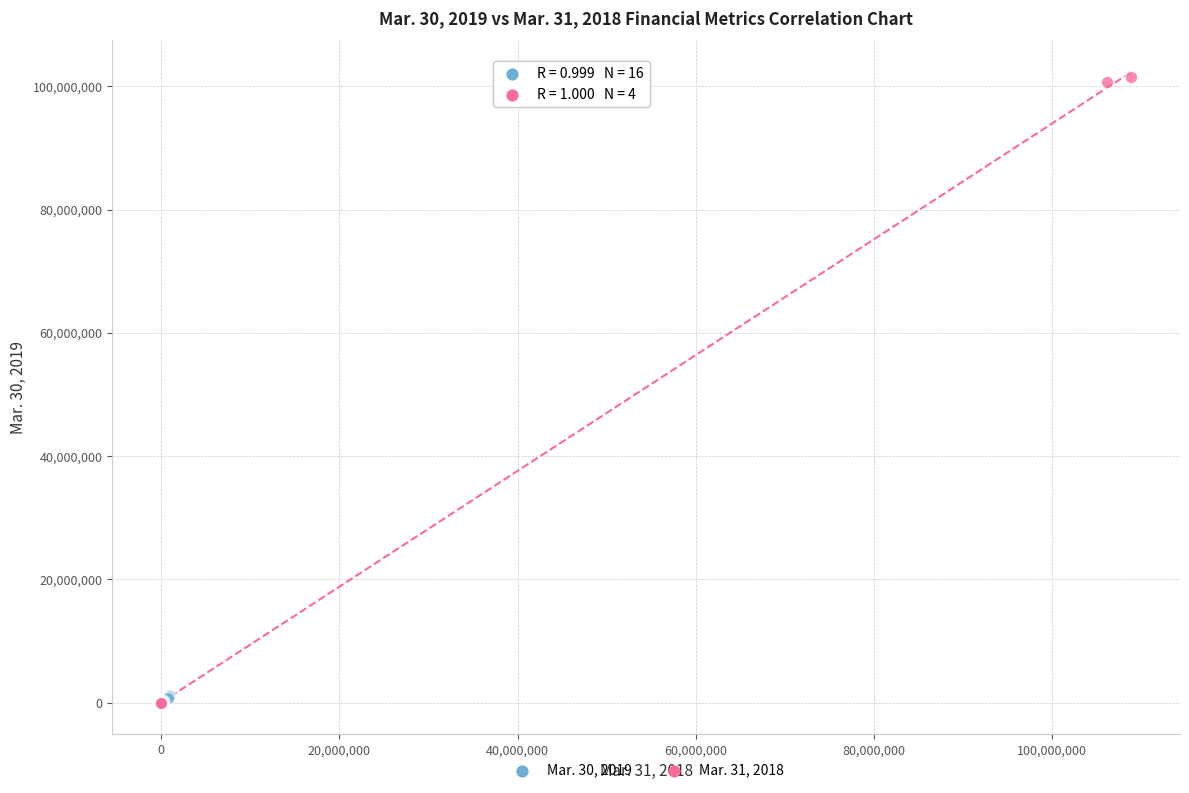

Which series reaches the maximum Y coordinate?

Mar. 31, 2018